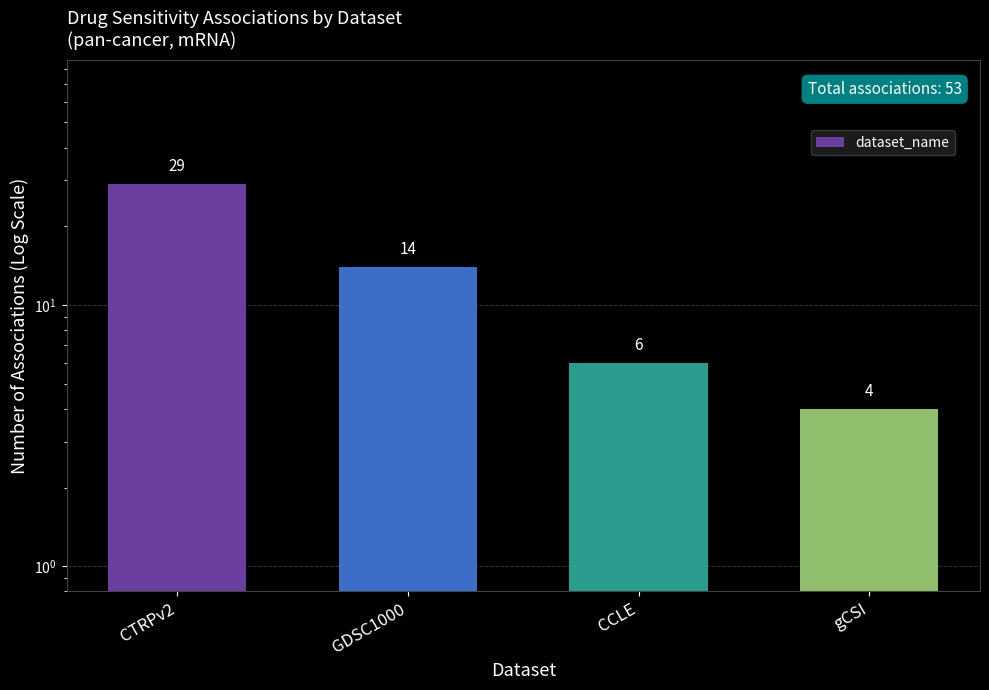

What is the change in value from CTRPv2 to CCLE?

-23